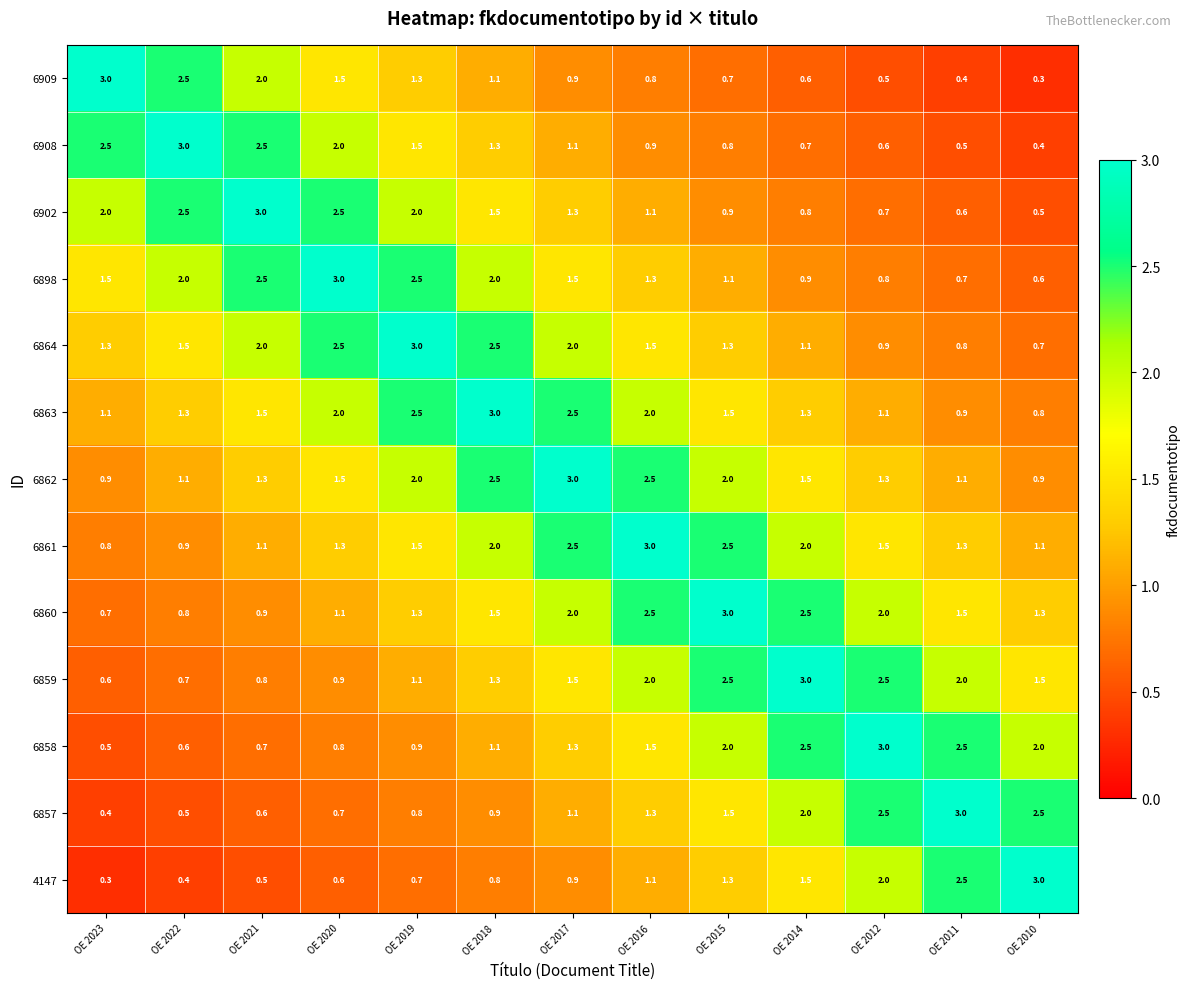

Which category has the lowest value in the 6859 series?

OE 2023